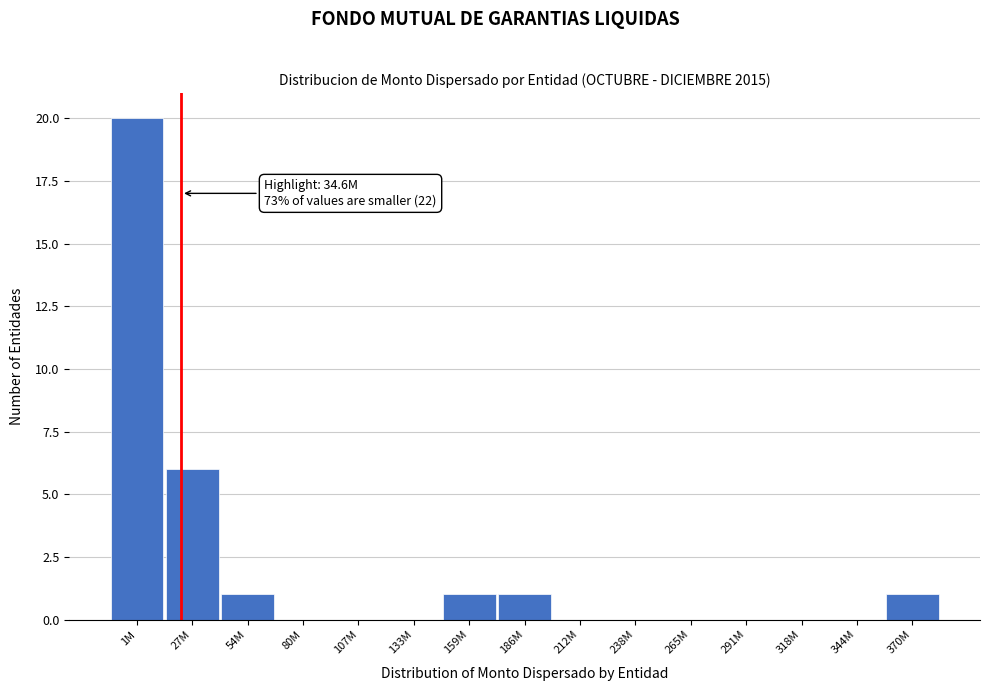

Reading left to right, extract all data points from this chart.

1M=20	27M=6	54M=1	80M=0	107M=0	133M=0	159M=1	186M=1	212M=0	238M=0	265M=0	291M=0	318M=0	344M=0	370M=1